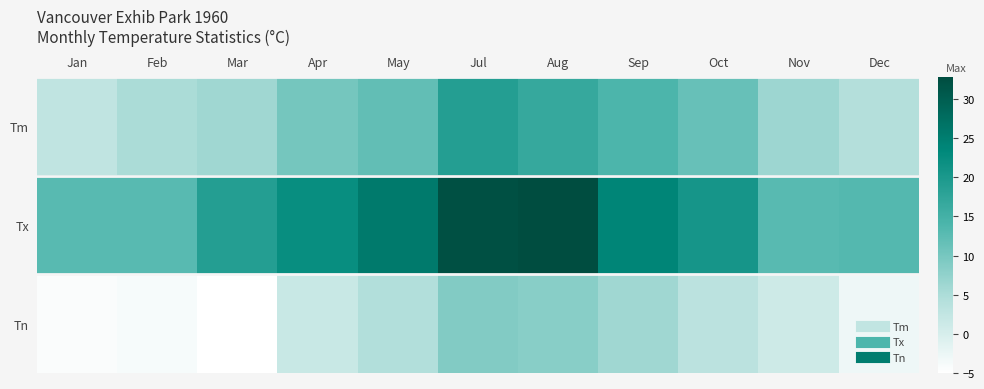

Which series has the largest total across all categories?

Tx